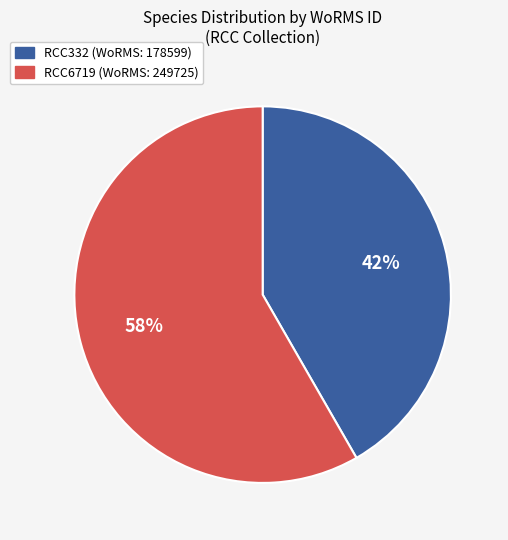

Which category accounts for the majority?

RCC6719